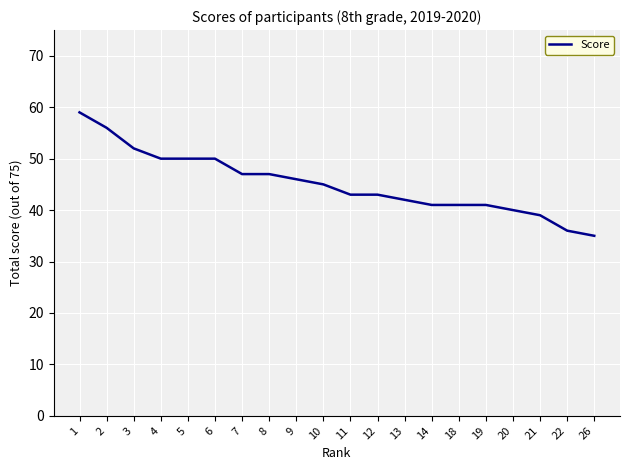

True or false: the data shows 59 at 18.

False